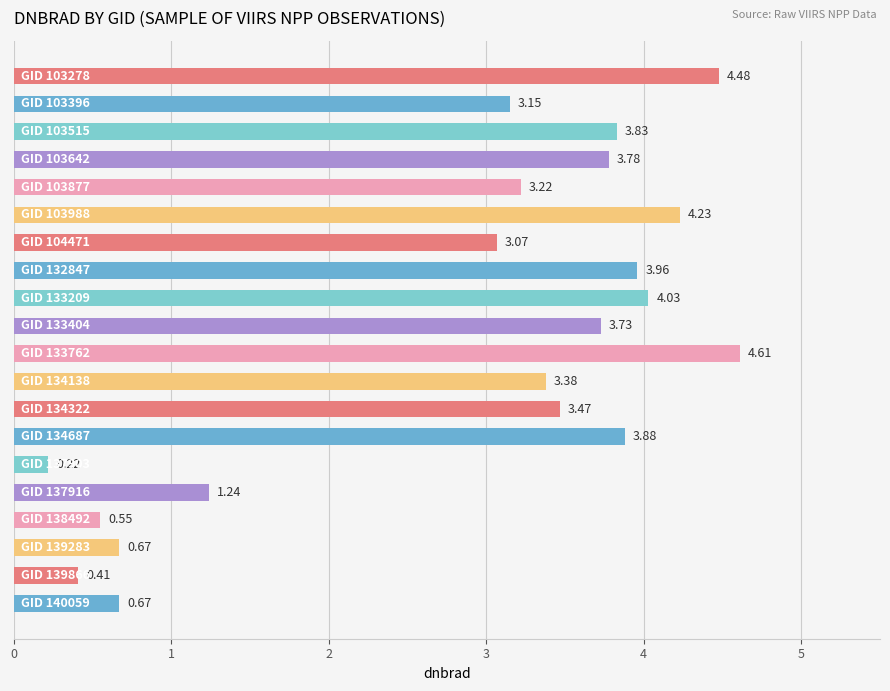

What is the sum of all values?

56.6